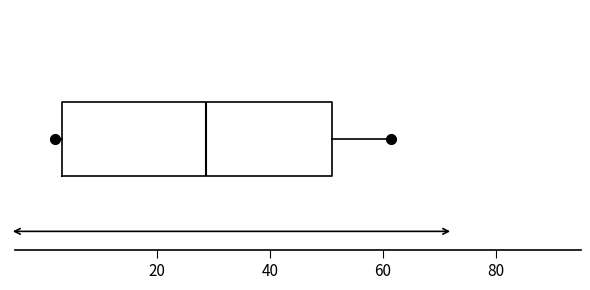

Where is the right edge of the box on the x-axis? The values are not printed on the chart, so give them approximately, as read against the axis.

50